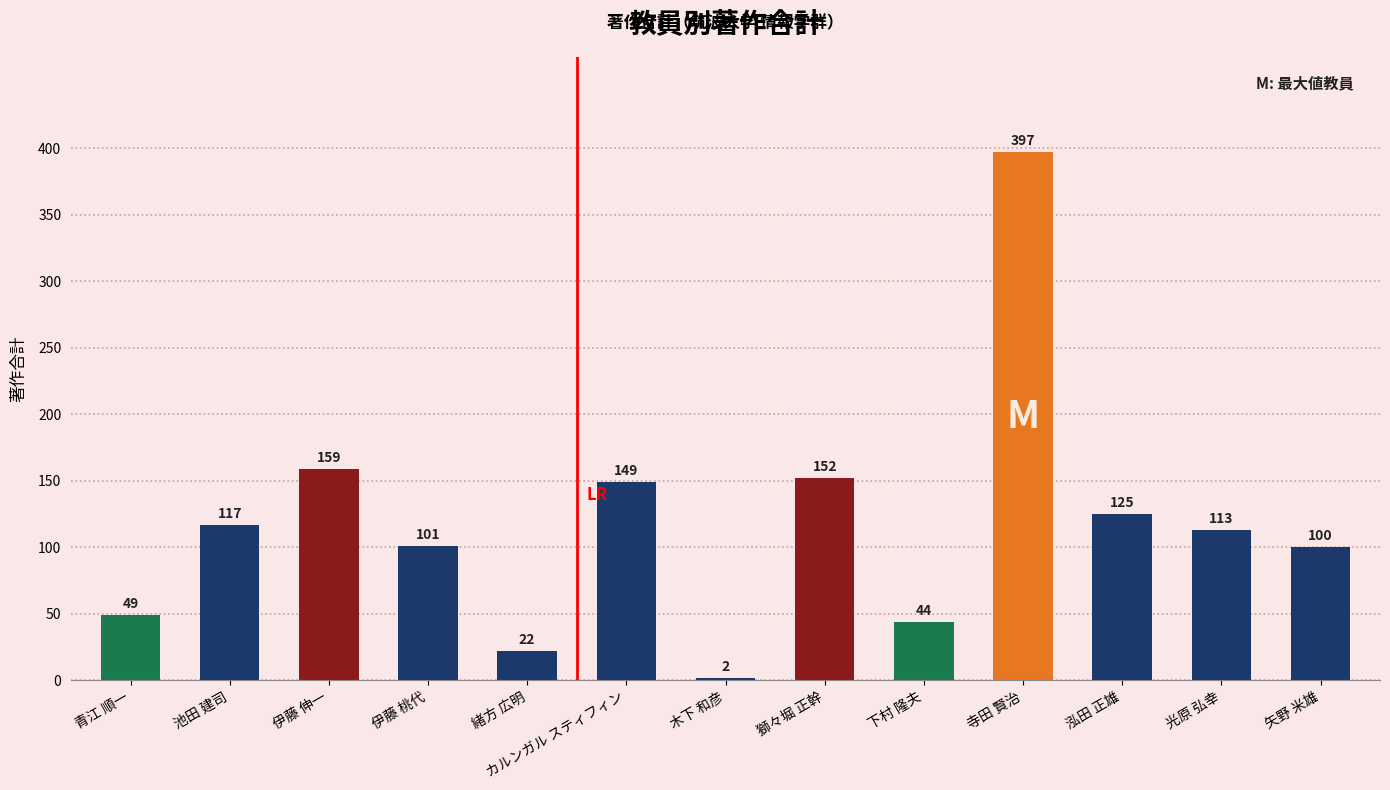

Reading left to right, extract all data points from this chart.

49	117	159	101	22	149	2	152	44	397	125	113	100